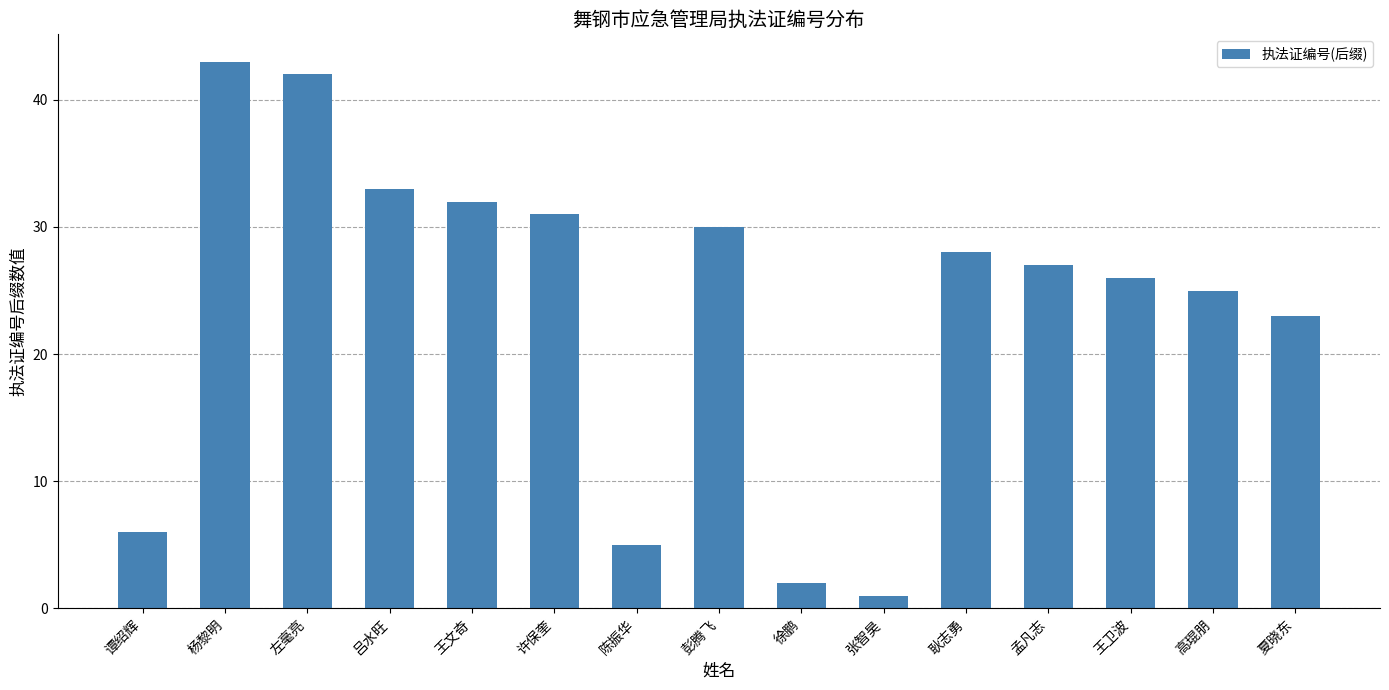

Reading left to right, transcribe all the data shown in this chart.

6	43	42	33	32	31	5	30	2	1	28	27	26	25	23